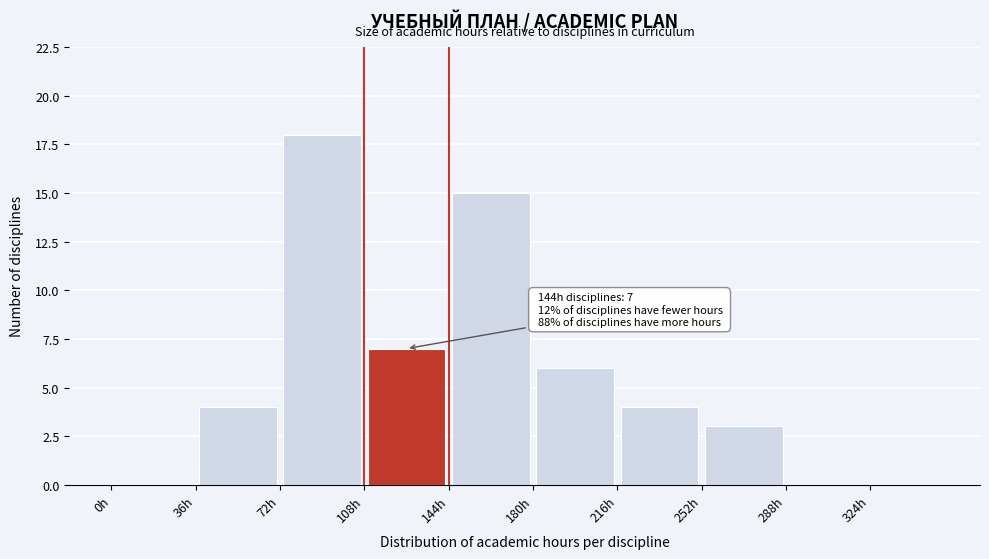

Which range on the x-axis has the tallest bar?

72 to 108